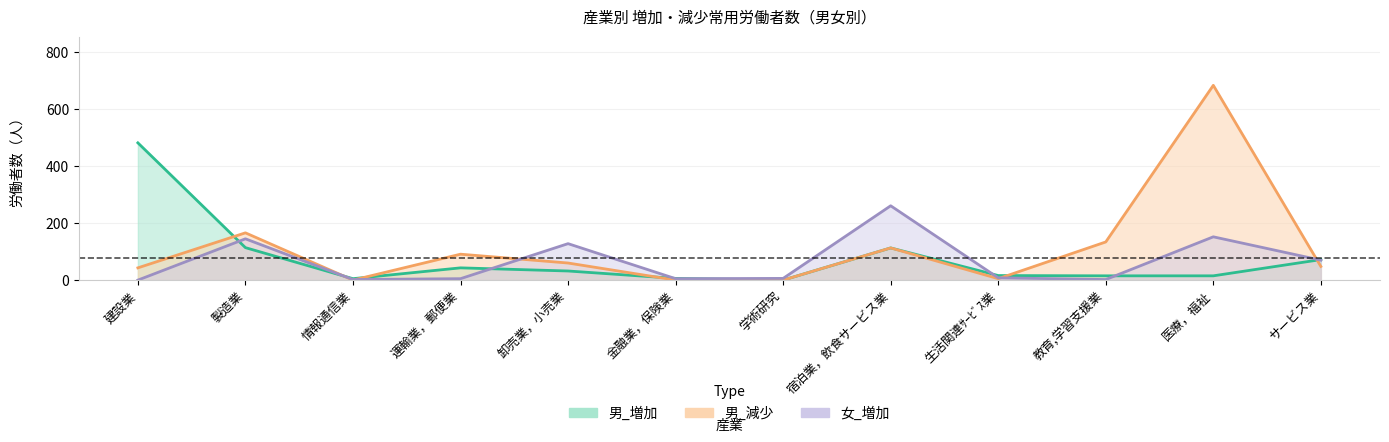

Rank the series at 生活関連ｻｰﾋﾞｽ業 from lowest to highest value.

男_減少, 女_増加, 男_増加